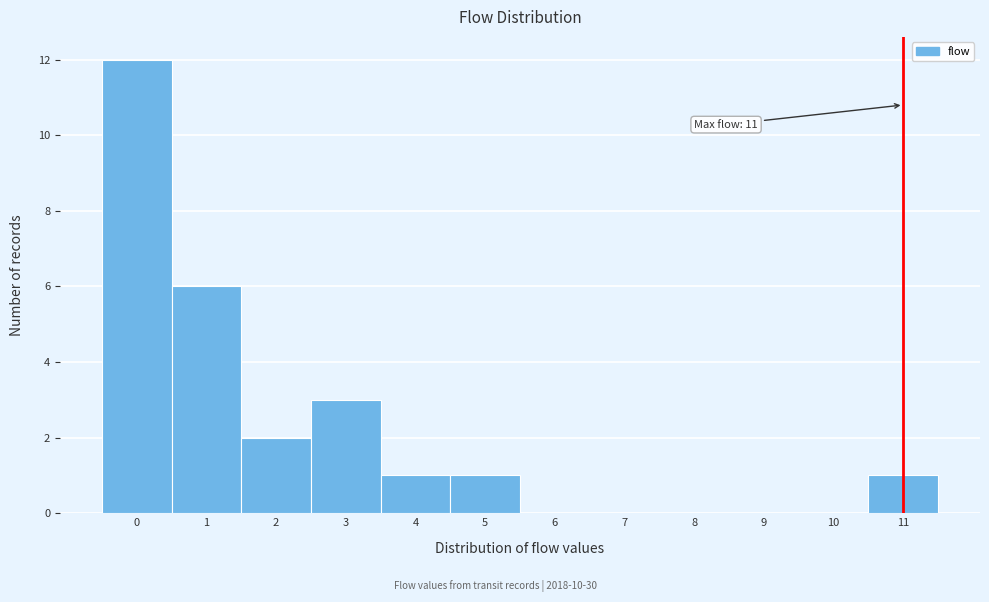

Over which range of the x-axis is the bar tallest?

-0.5 to 0.5